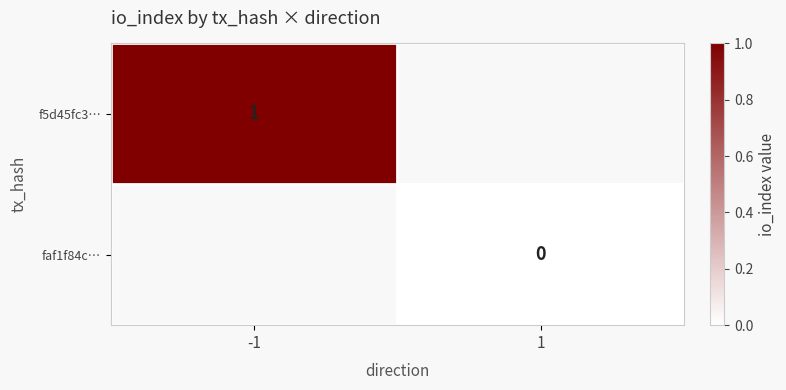

Is it true that f5d45fc3… equals 1 at -1?

True